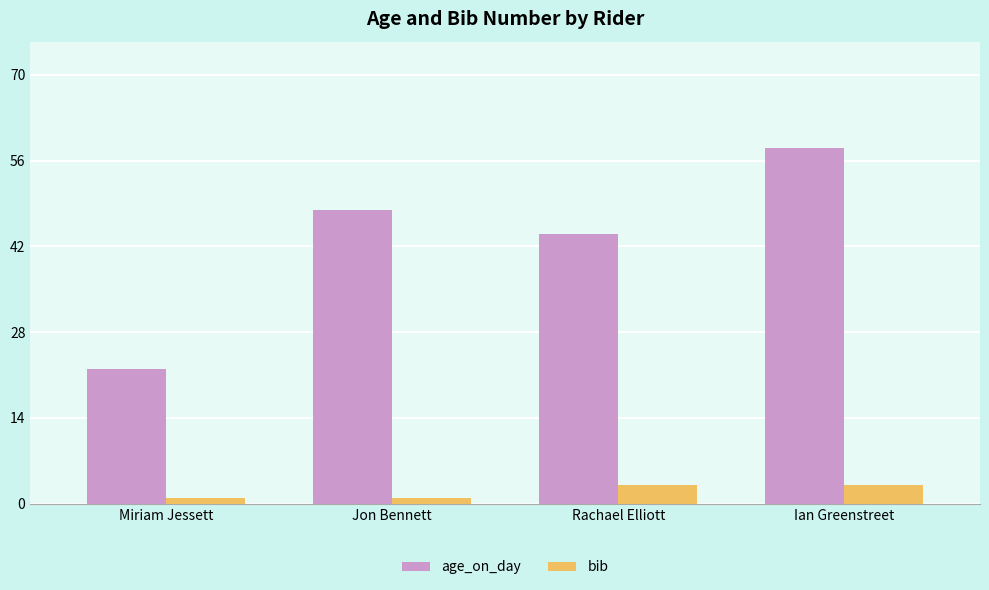

Which series has the largest total across all categories?

age_on_day